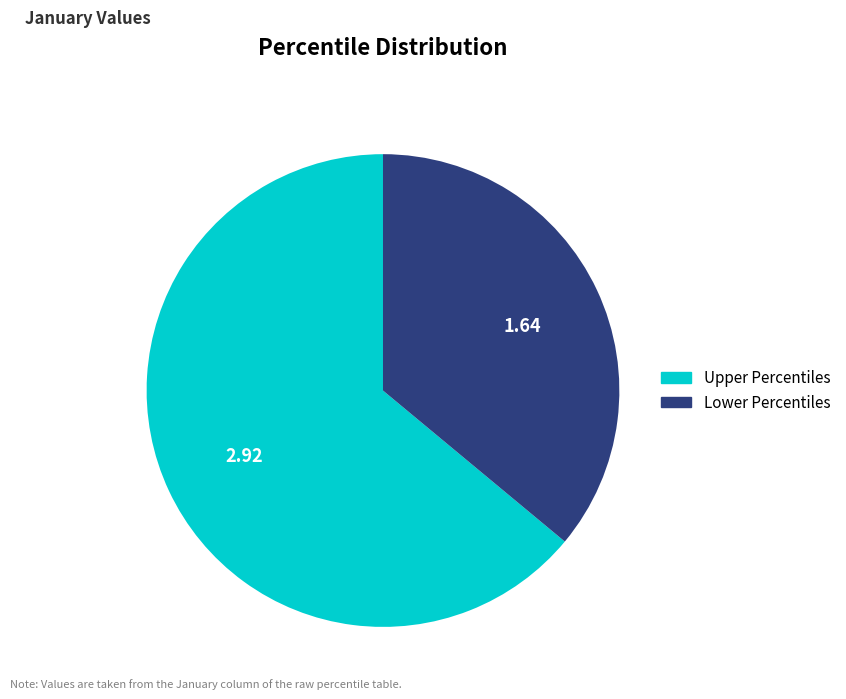

Does any single category account for the majority?

Yes